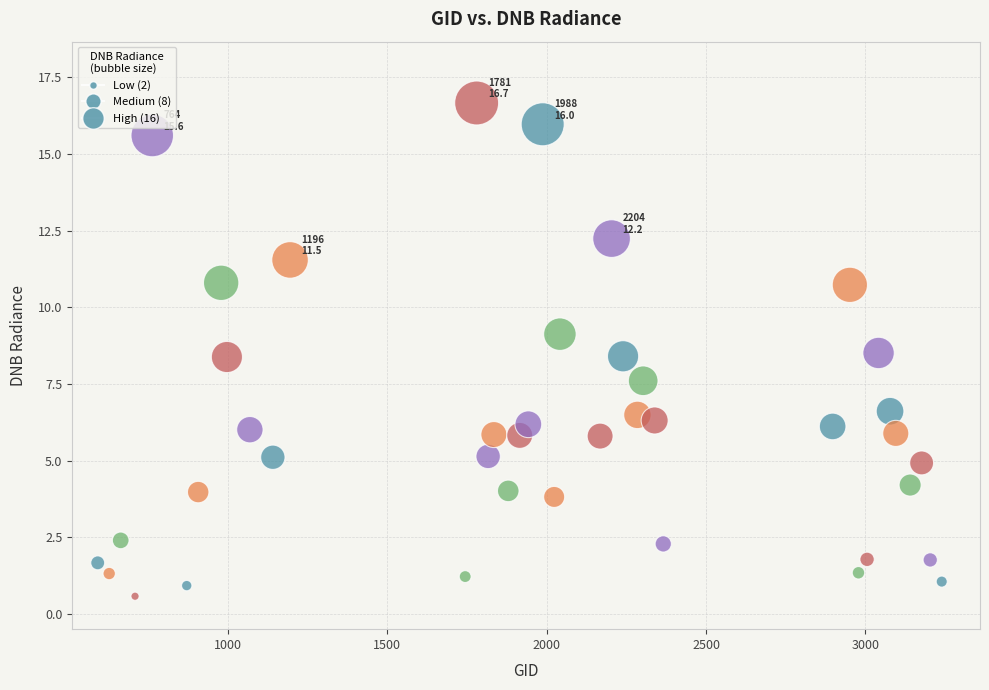

What is the range of X values (max minus min)?

2646.0